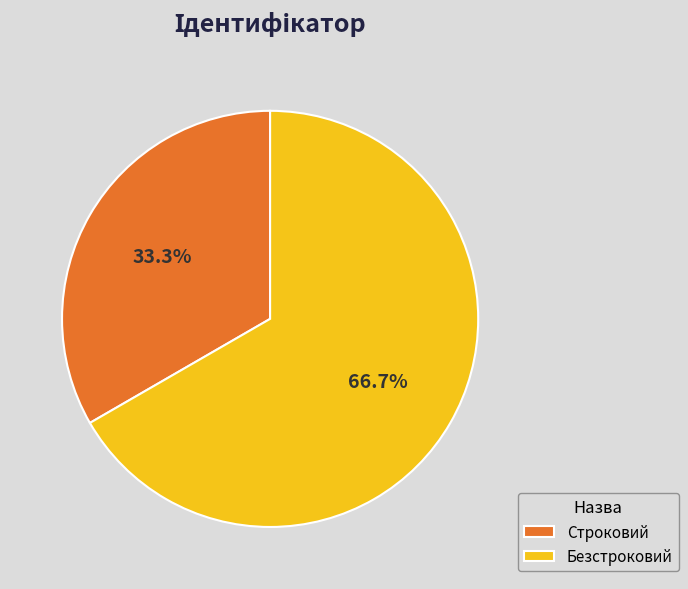

Does any single category account for the majority?

Yes